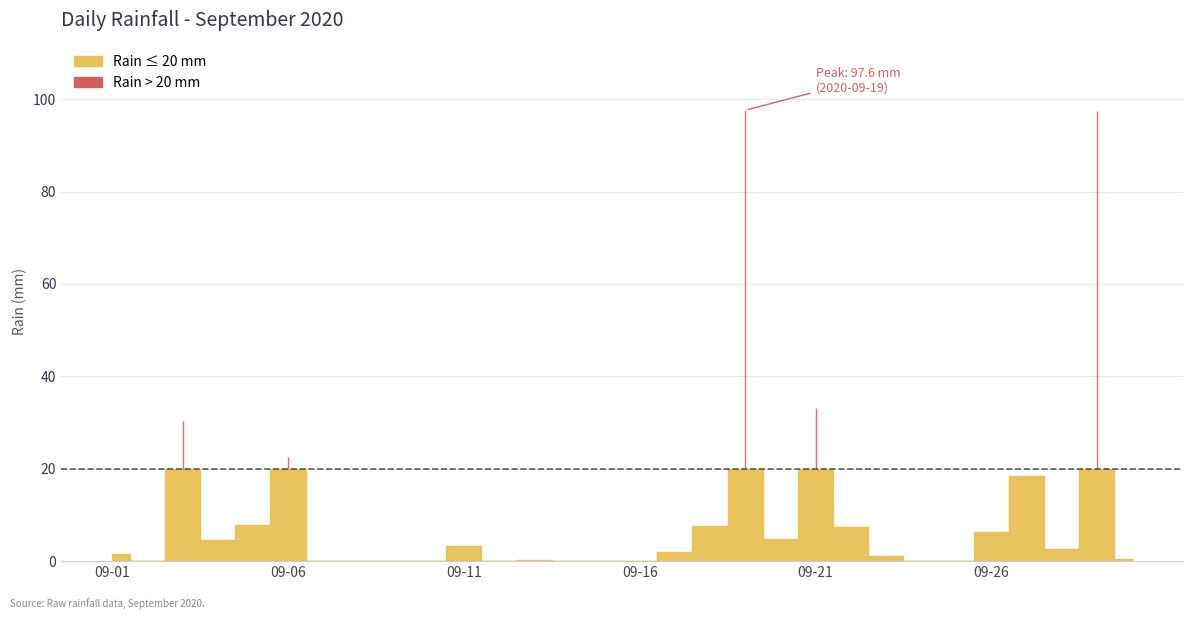

How many lines are shown in the chart?

1